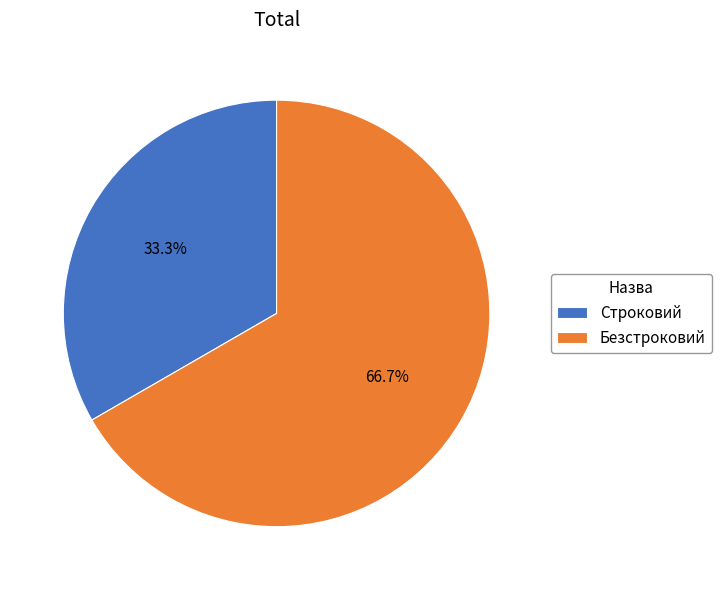

Which has a higher value, Безстроковий or Строковий?

Безстроковий